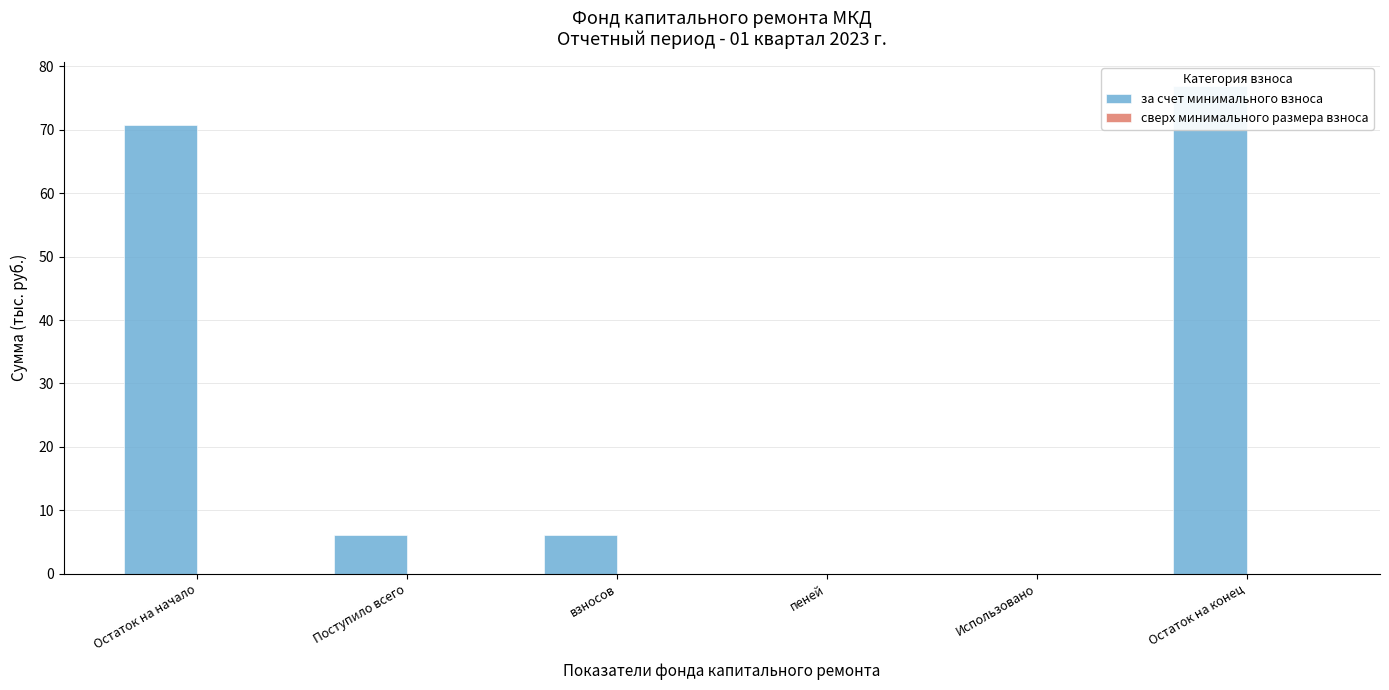

What is the maximum value for за счет минимального взноса?

76.8